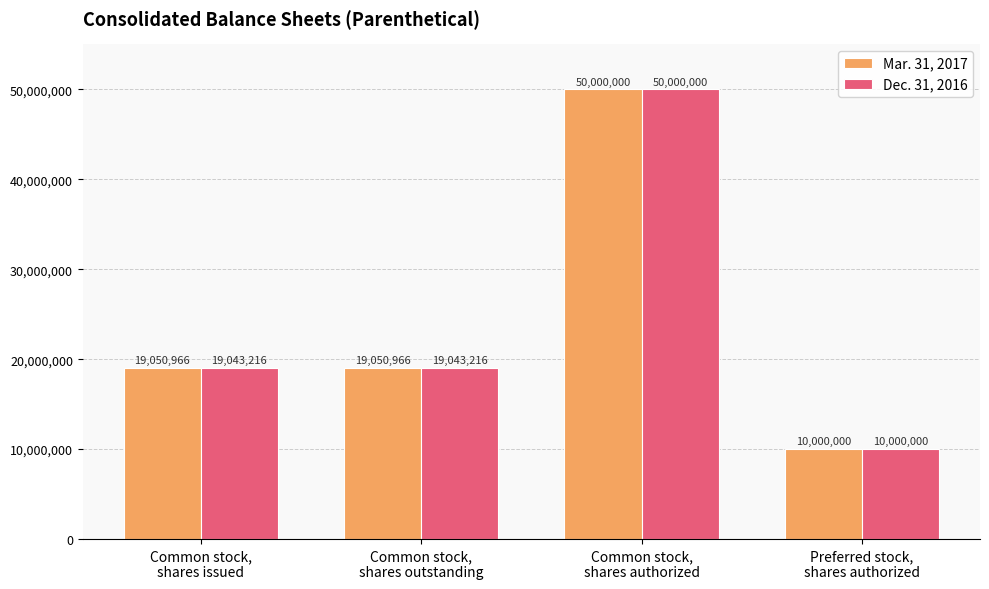

Reading left to right, list all the values displayed in this chart.

Mar. 31, 2017: Common stock,
shares issued=19050966	Common stock,
shares outstanding=19050966	Common stock,
shares authorized=50000000	Preferred stock,
shares authorized=10000000
Dec. 31, 2016: Common stock,
shares issued=19043216	Common stock,
shares outstanding=19043216	Common stock,
shares authorized=50000000	Preferred stock,
shares authorized=10000000